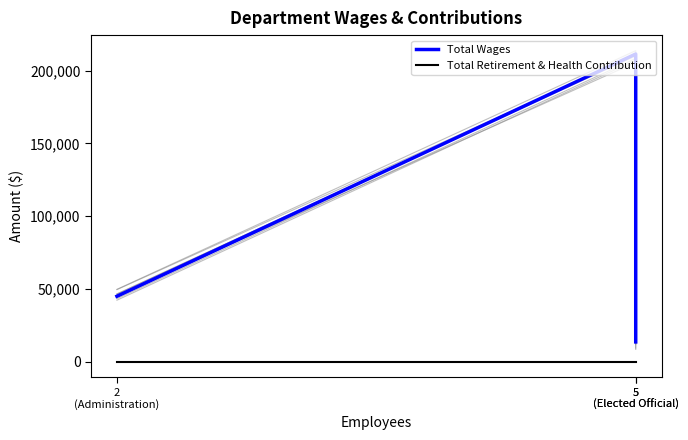

What is the sum of all Total Wages values?

270033